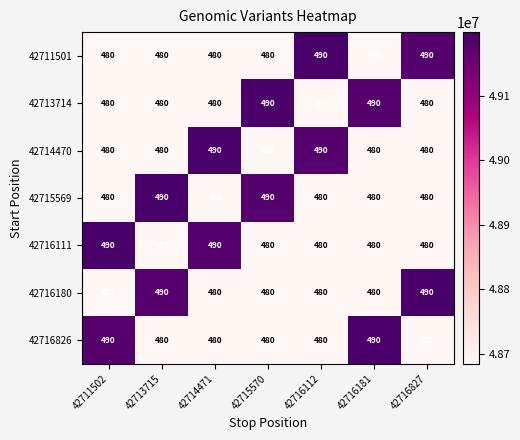

Count the number of categories in the chart.

7